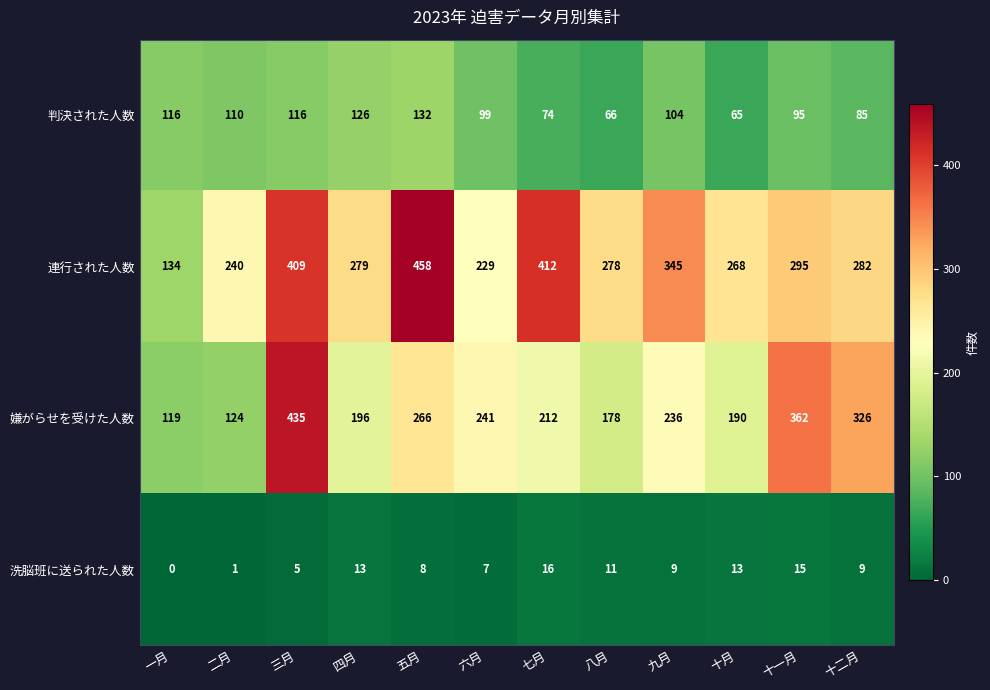

What is the difference between the maximum and minimum values in the 洗脳班に送られた人数 series?

16